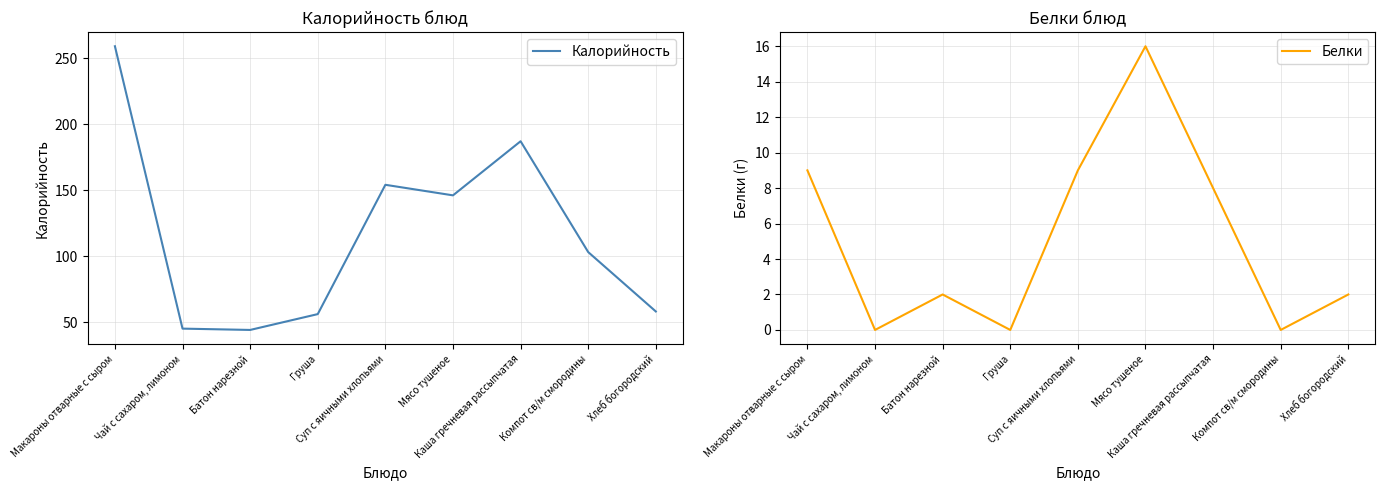

At Груша, list the series in order from smallest to largest.

Белки, Калорийность